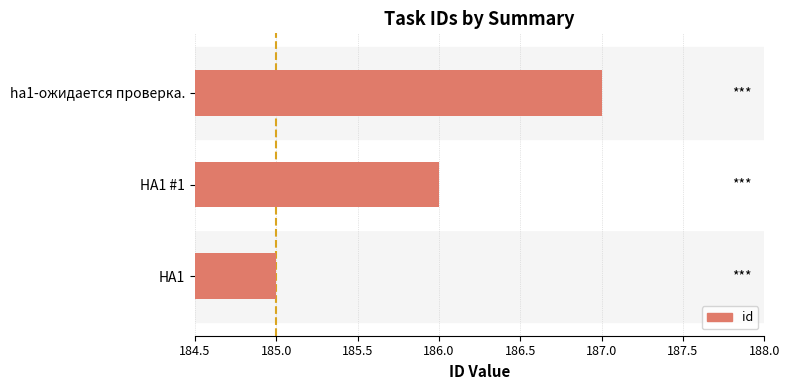

Does the chart contain stacked bars?

No